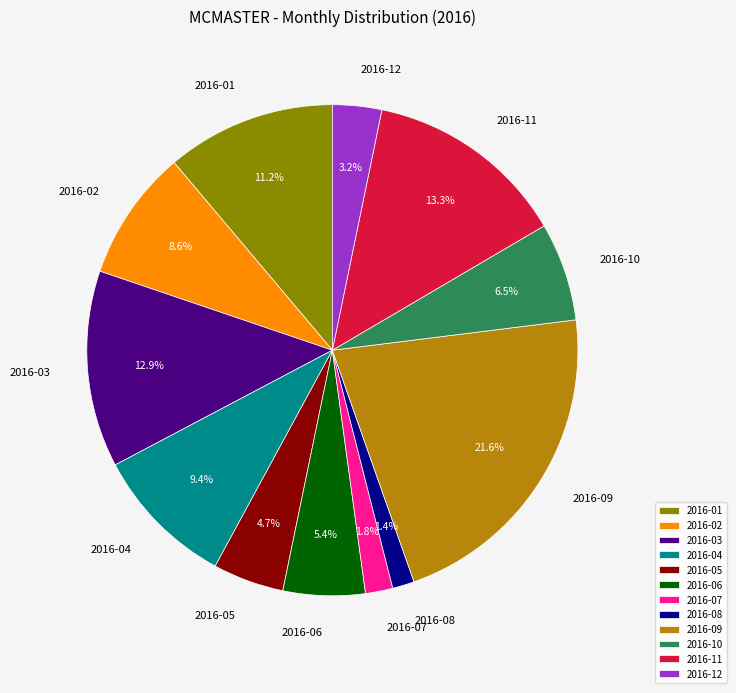

How many slices are in this pie chart?

12